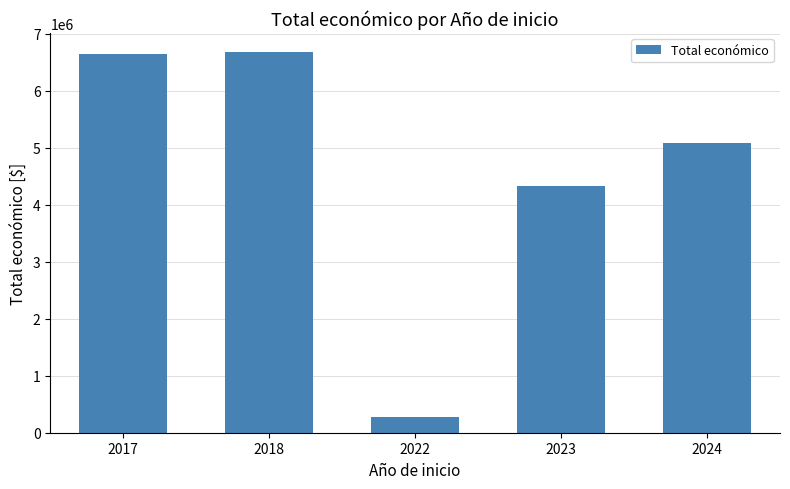

What is the average value?

4598178